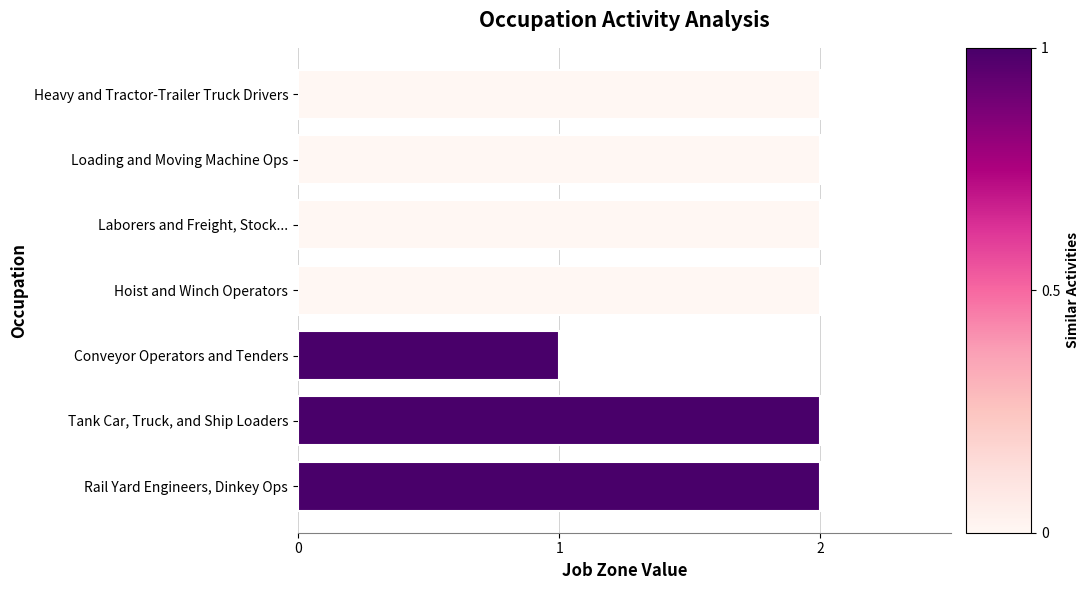

Reading bottom to top, transcribe all the data shown in this chart.

2	2	1	2	2	2	2